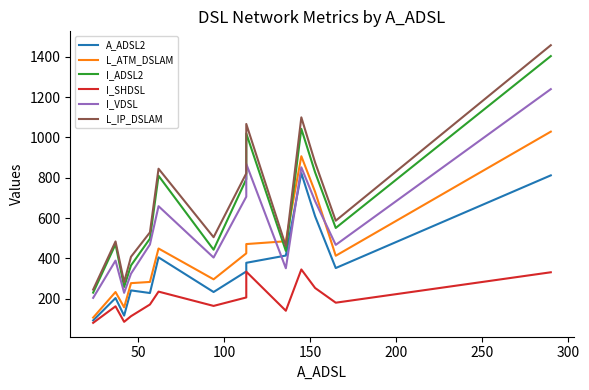

Which series has the largest total across all categories?

L_IP_DSLAM